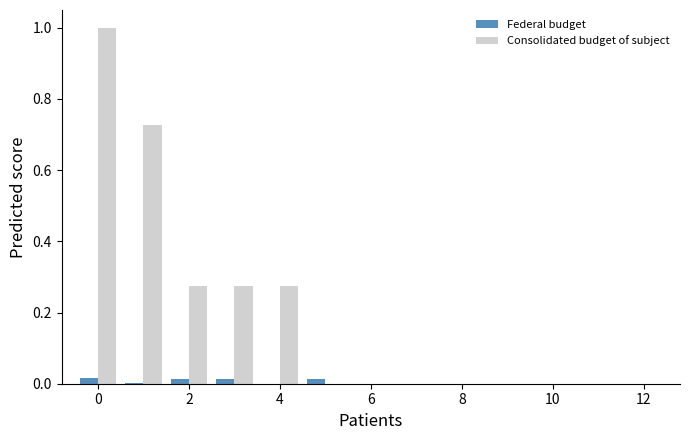

How many categories are shown in the chart?

13